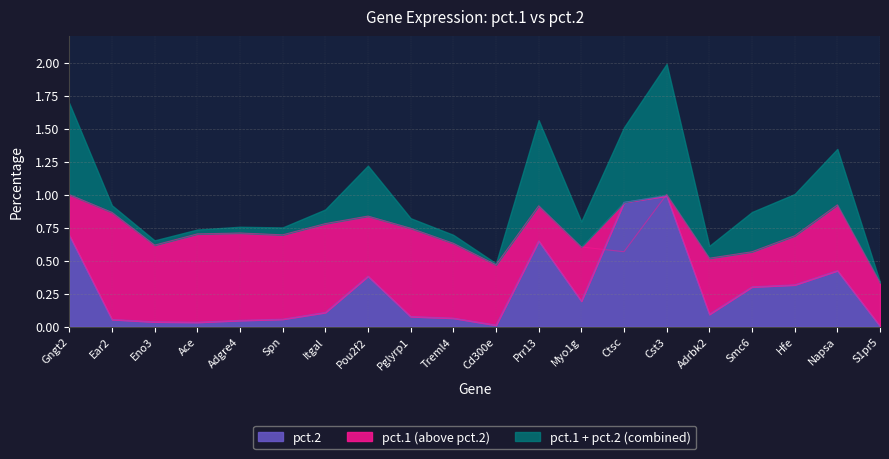

At how many categories does at least one series exceed 0?

20